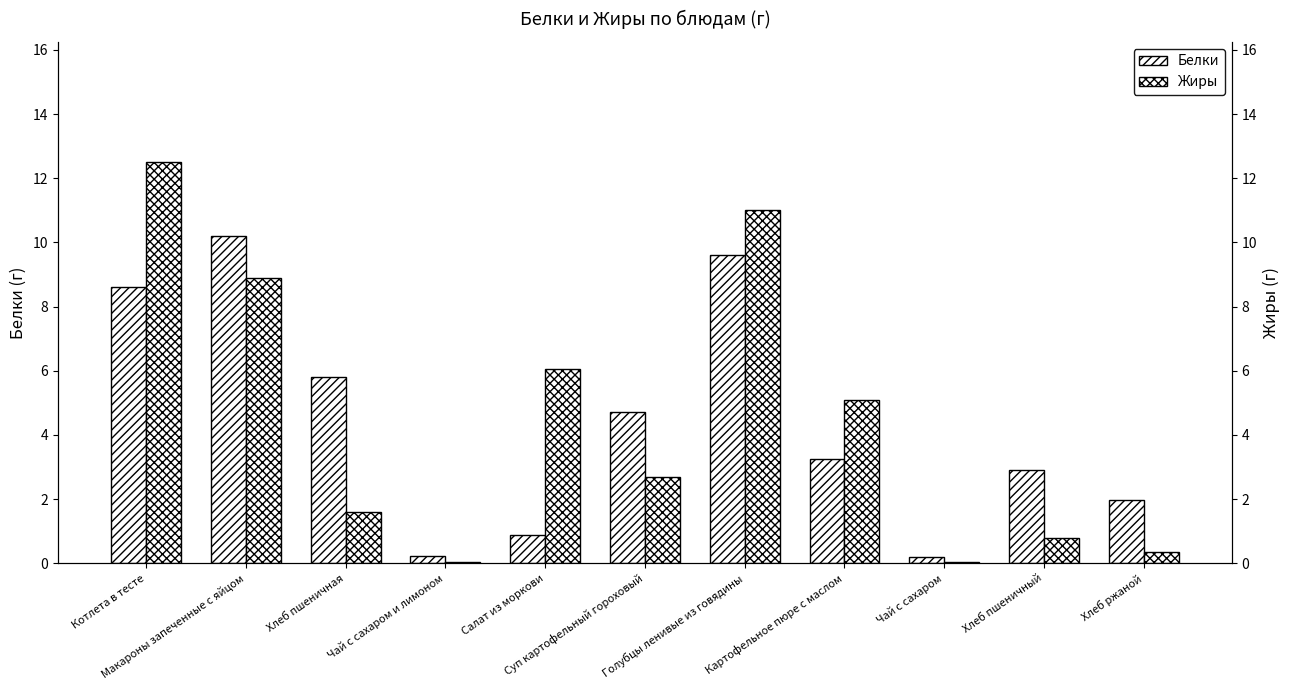

The Жиры series shows 3.3 at Картофельное пюре с маслом. True or false?

False